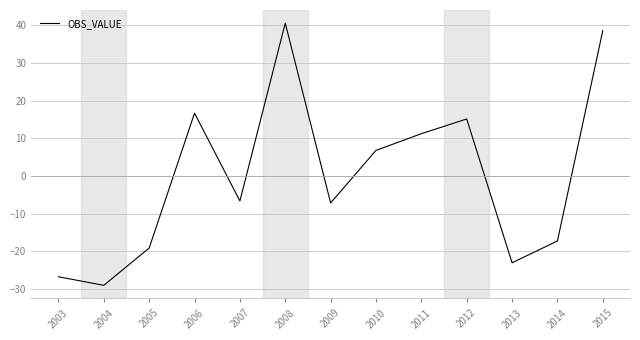

What is the greatest value displayed?

40.5